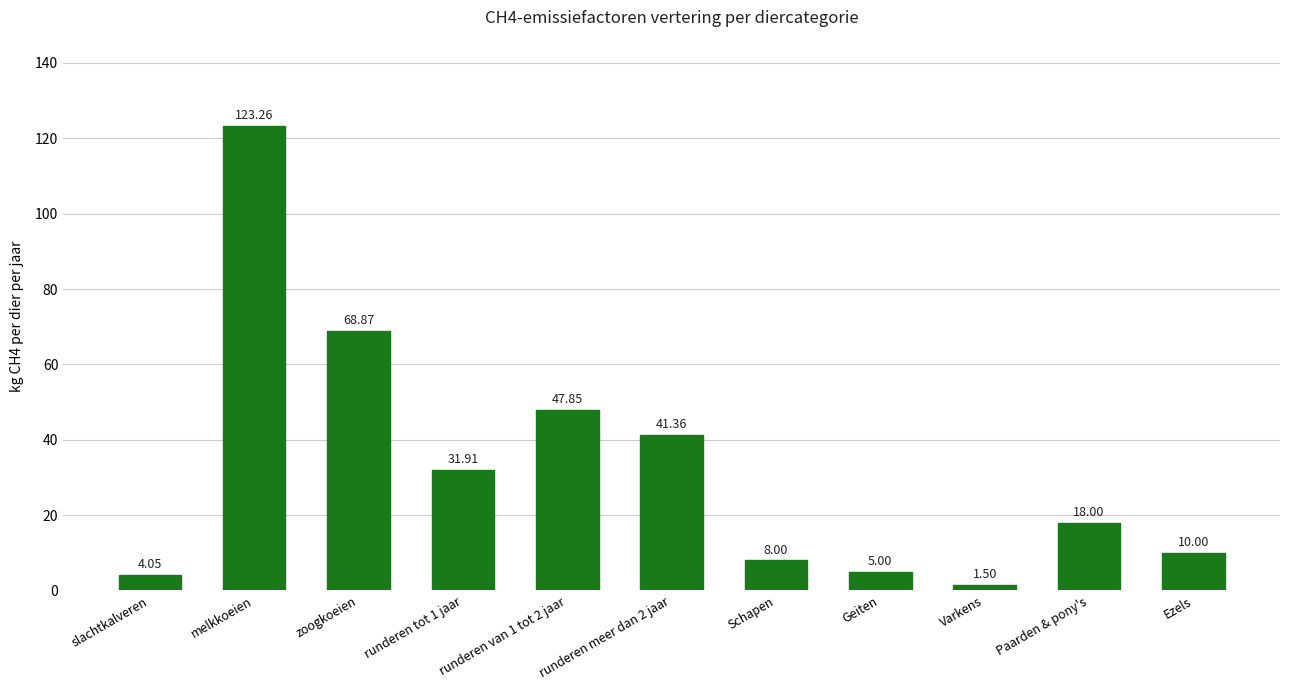

What is the label of the 1st bar from the left?

slachtkalveren